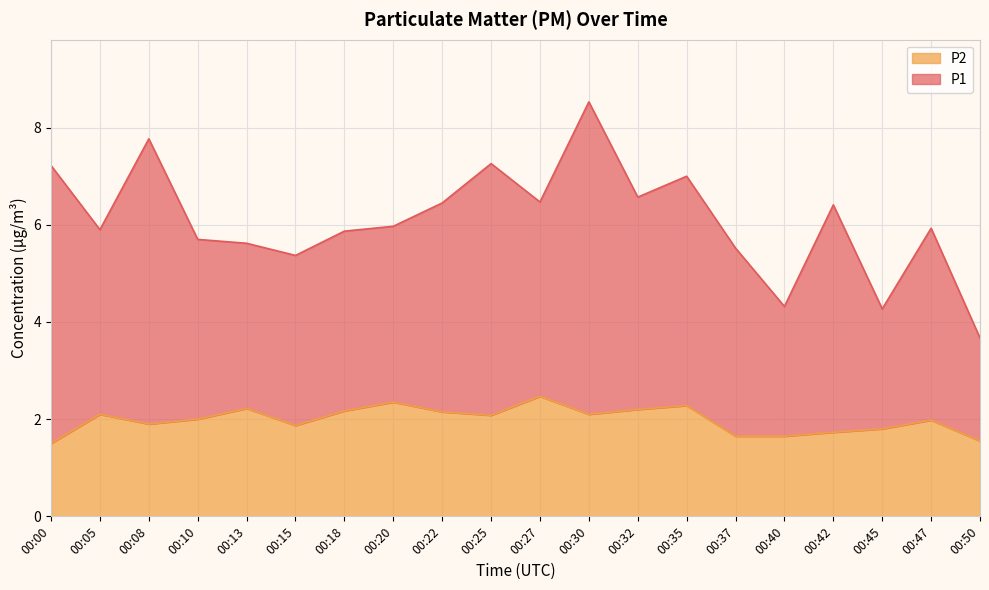

The value at 00:32 is 0.6. True or false?

False